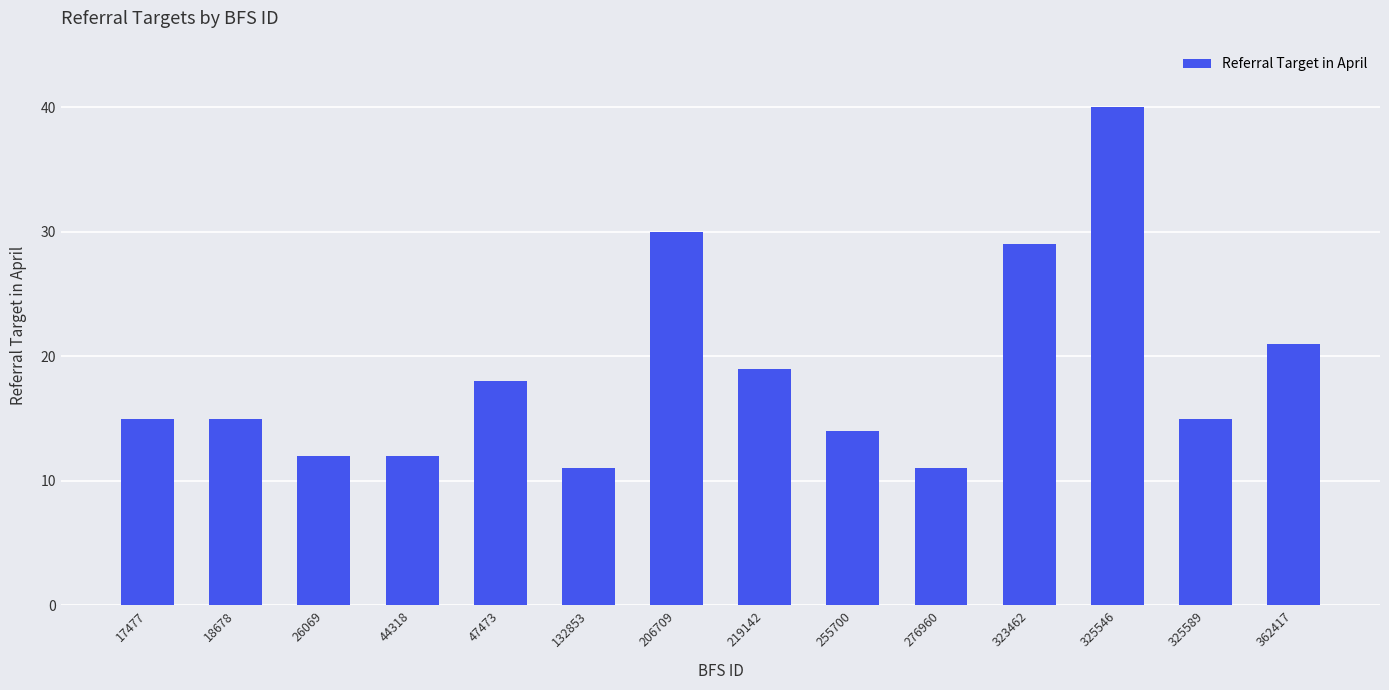

Count the number of data series in this chart.

1